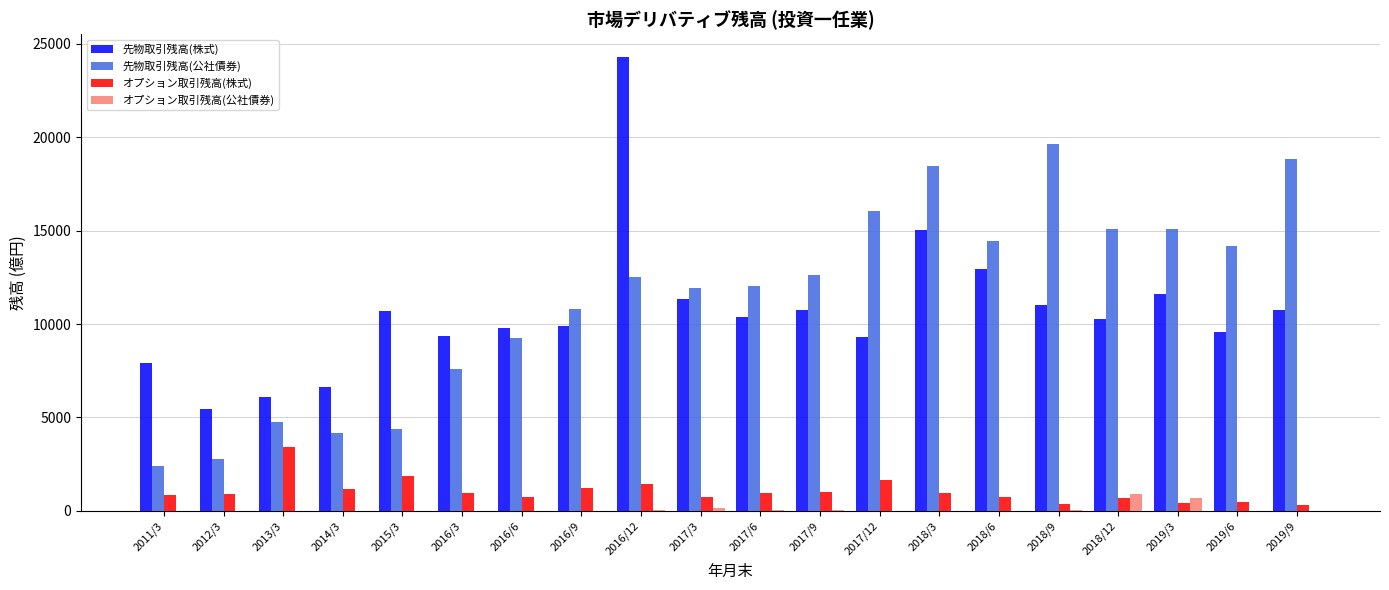

What is the highest value of the オプション取引残高(株式) series?

3412.2